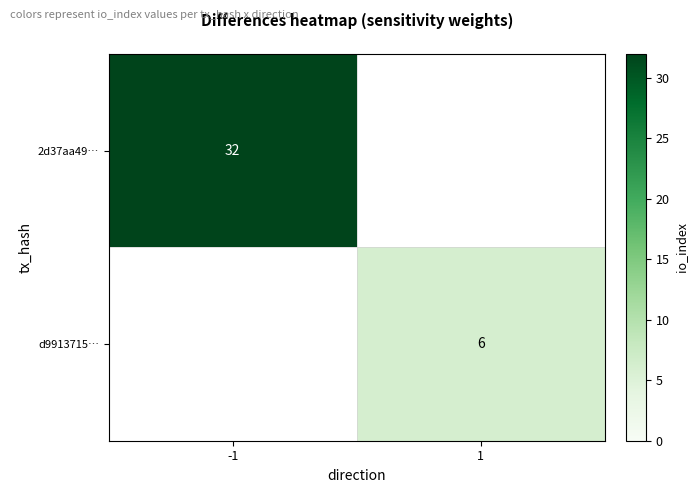

Is it true that 2d37aa49… equals 32 at -1?

True